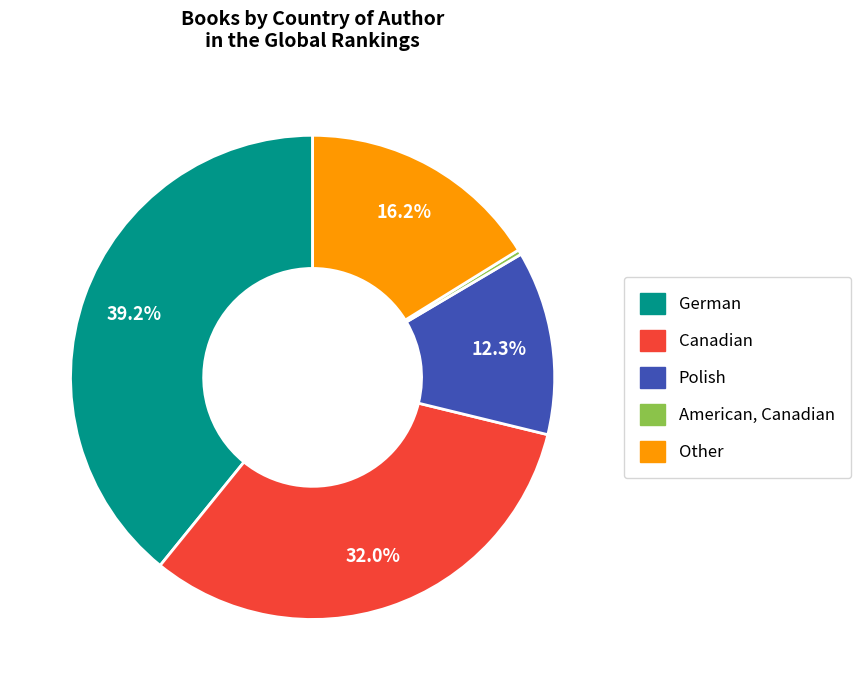

Count the number of slices in the pie.

5